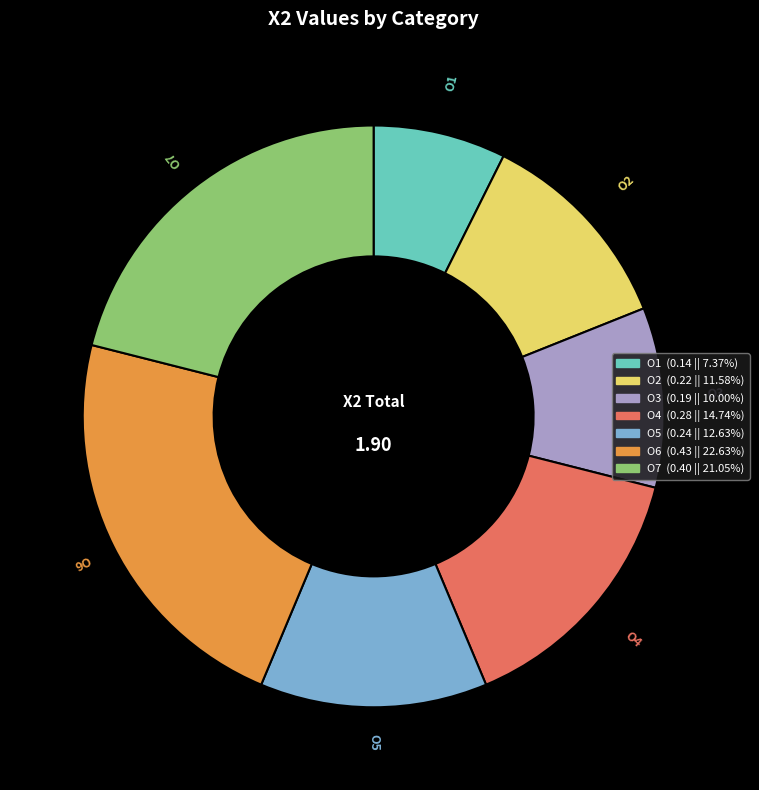

Rank the categories by value from lowest to highest.

O1, O3, O2, O5, O4, O7, O6